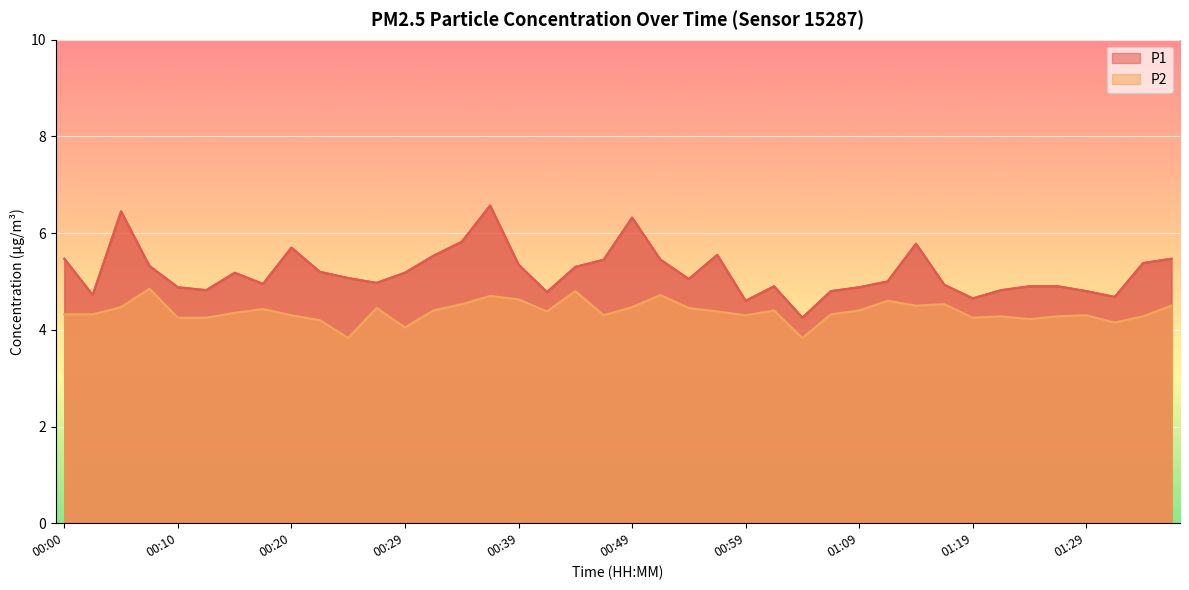

Where is the first local minimum for P1?

00:02